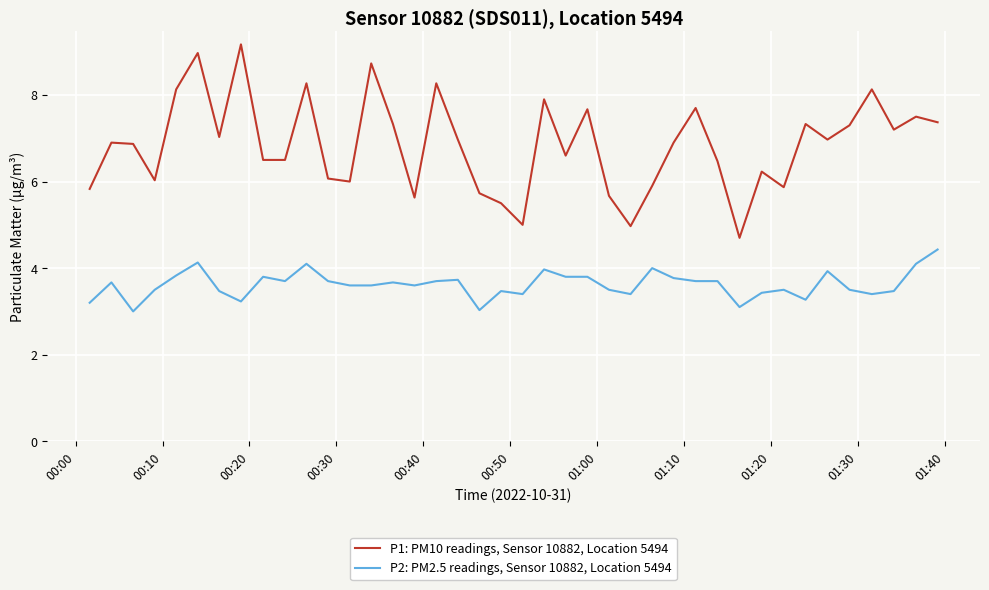

What is the sum of all P1: PM10 readings, Sensor 10882, Location 5494 values?

273.8